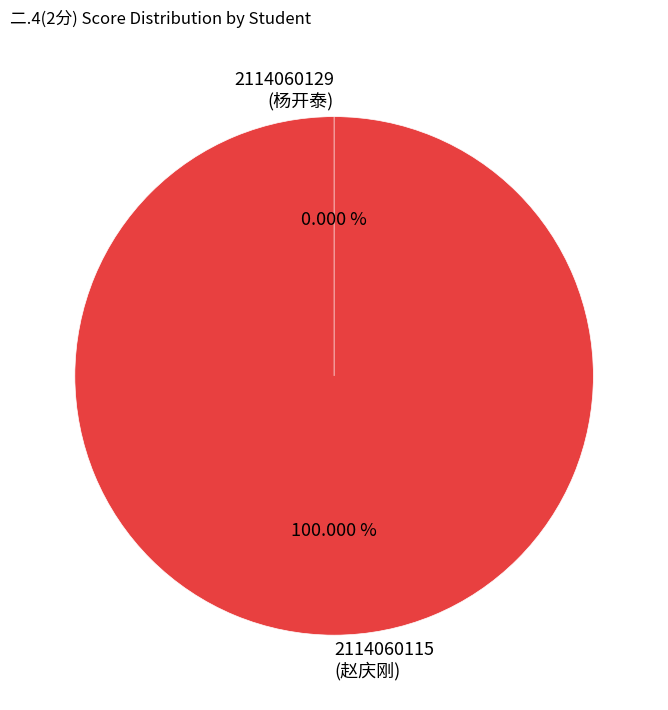

Combined, what portion of the pie is 2114060115
(赵庆刚) and 2114060129
(杨开泰)?

100.0%